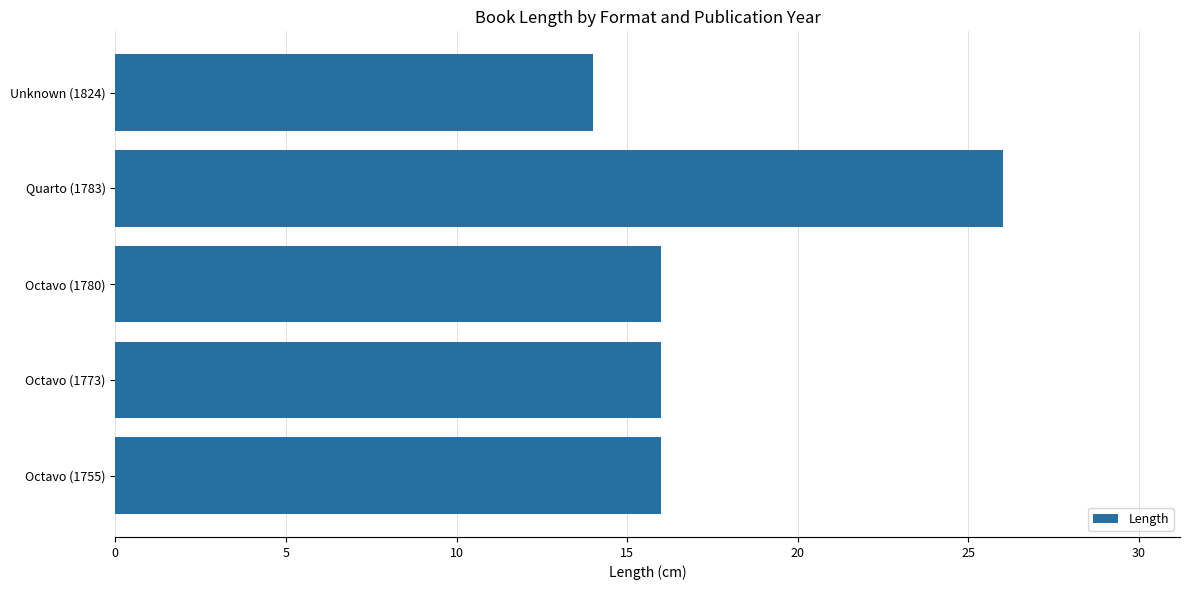

What is the sum of the values at Quarto (1783) and Octavo (1780)?

42